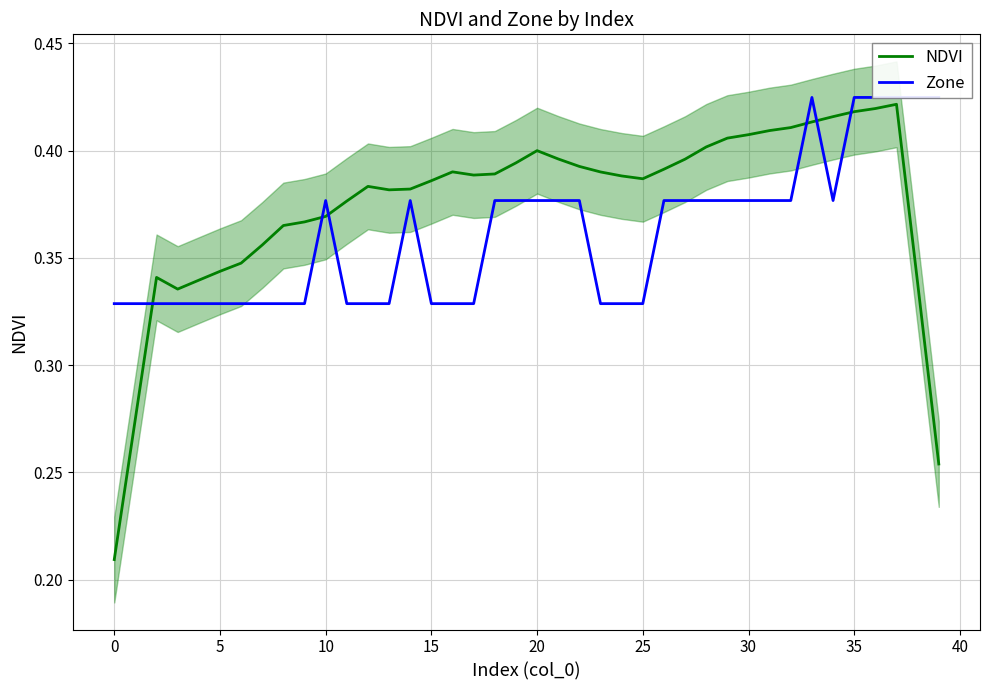

What are all the series names shown in the legend?

NDVI, Zone